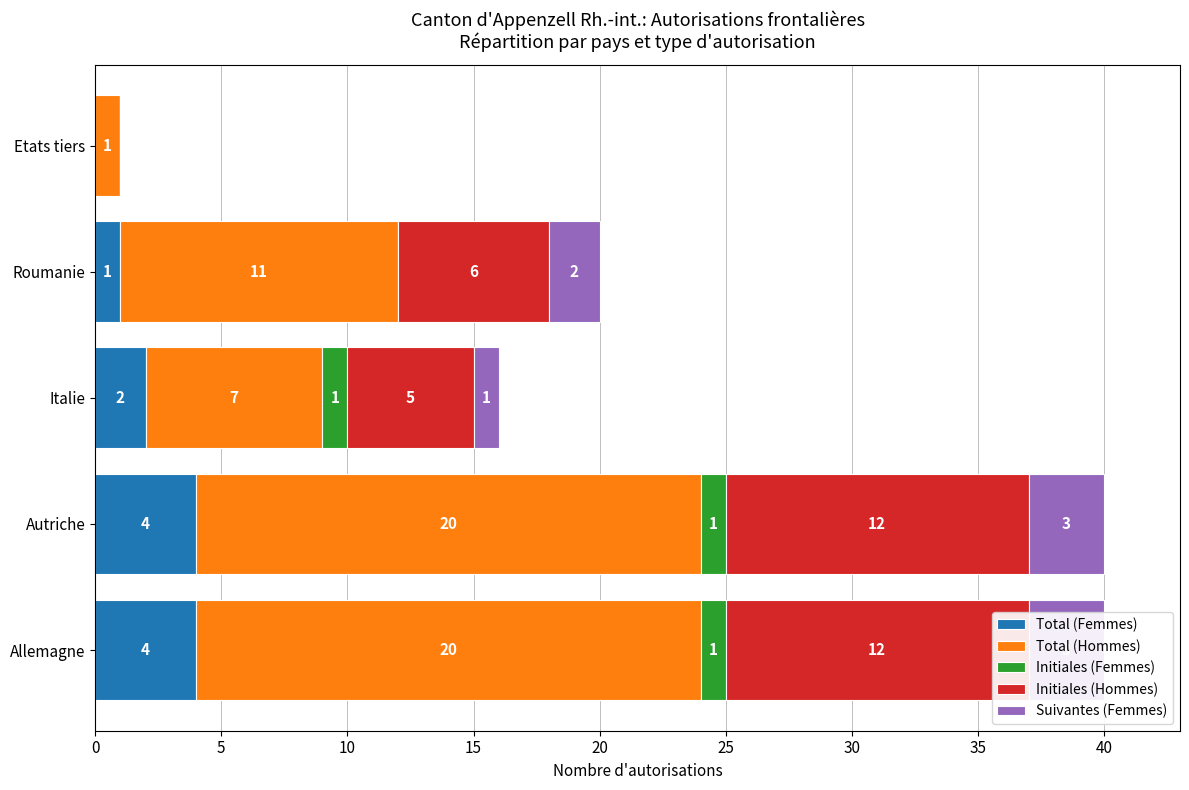

What is the maximum value for Total (Hommes)?

20